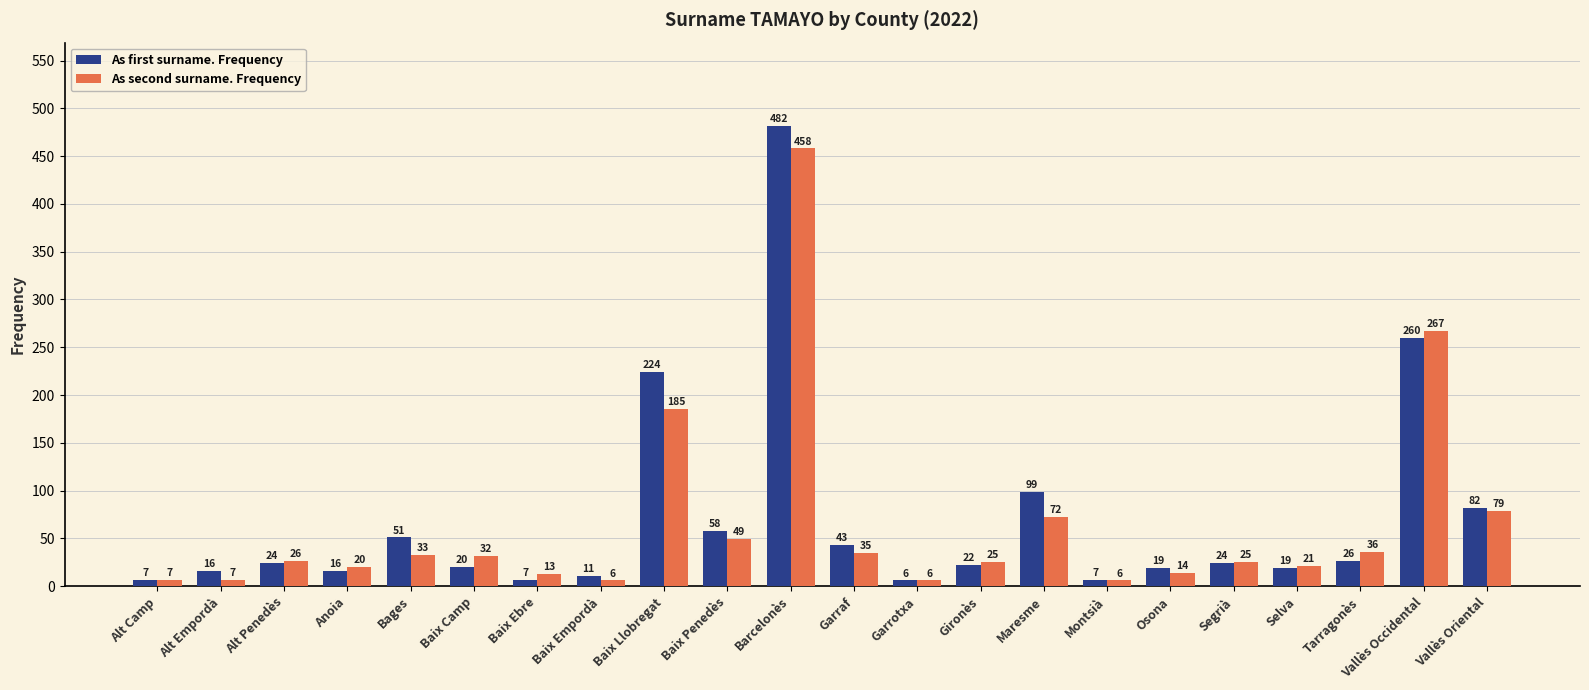

Rank the series by their maximum value, from lowest to highest.

As second surname. Frequency, As first surname. Frequency